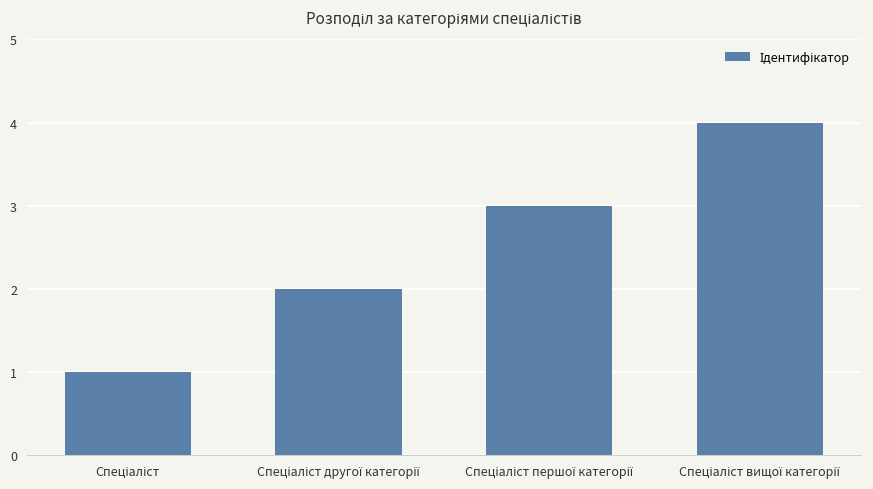

How many values are between 2 and 4?

3